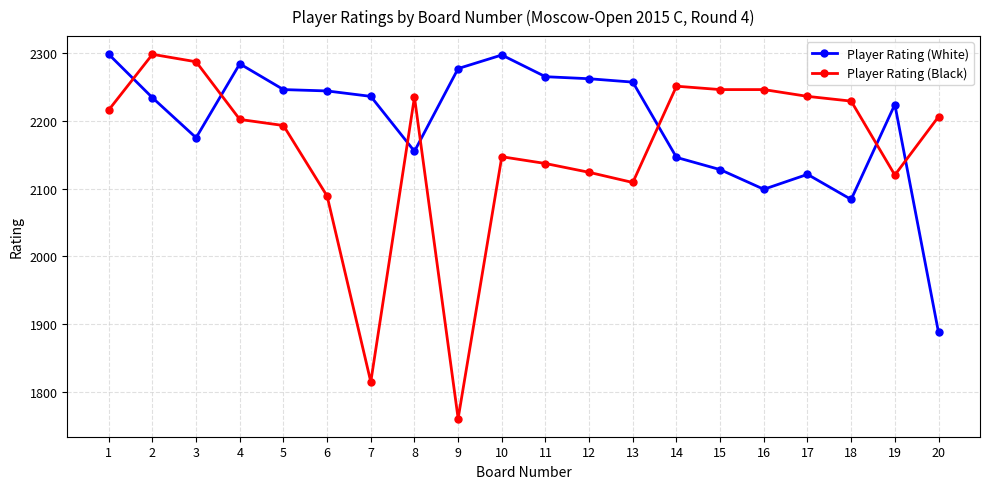

What is the lowest value of the Player Rating (Black) series?

1761